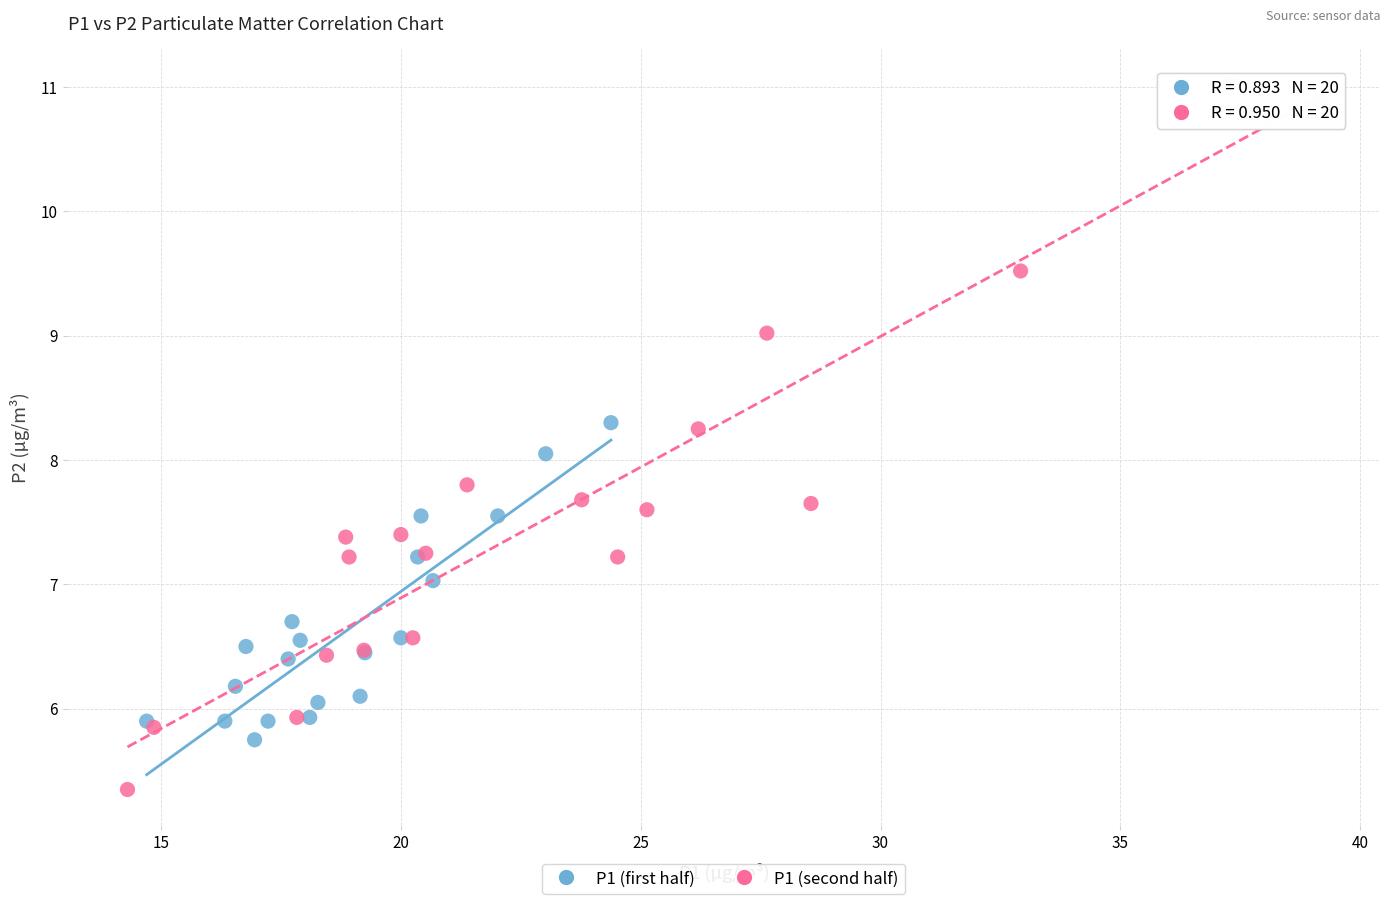

Which series has the largest Y range (max minus min)?

P1 (second half)